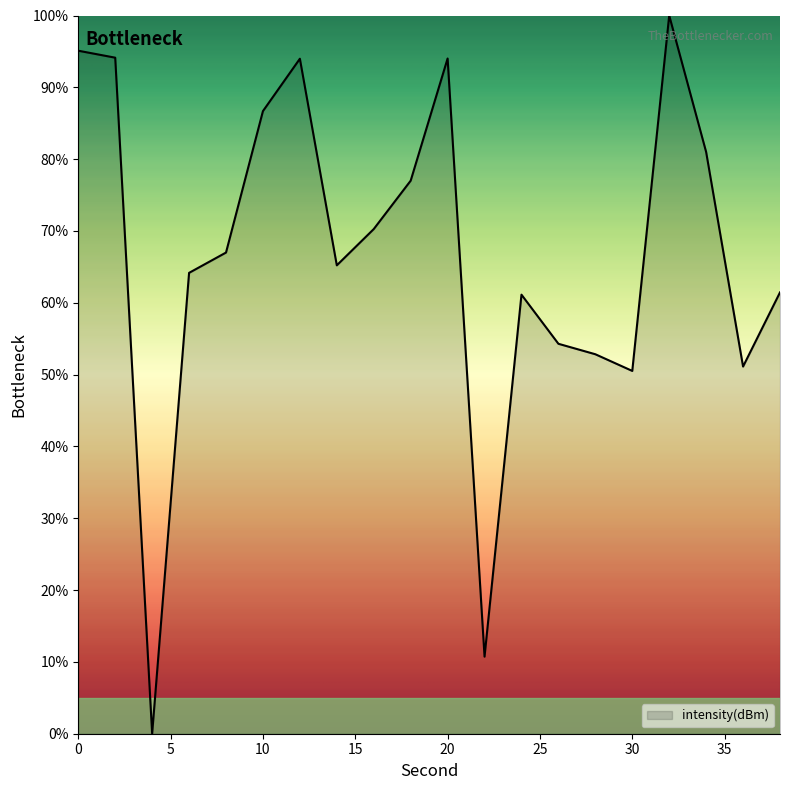

What is the difference between the maximum and minimum values?

100.0